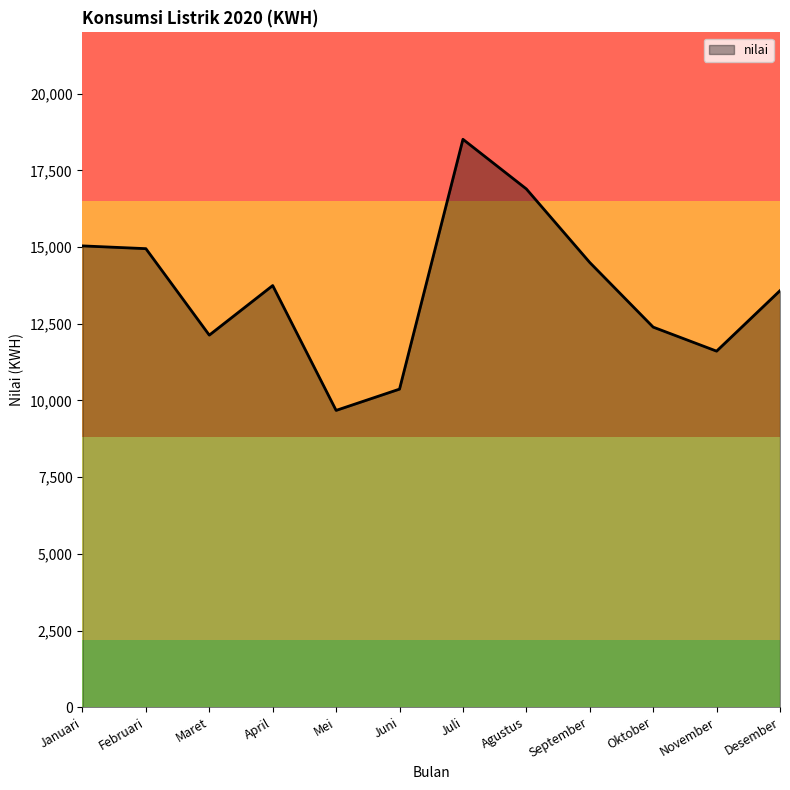

At which category does the chart reach its minimum across all series?

Mei